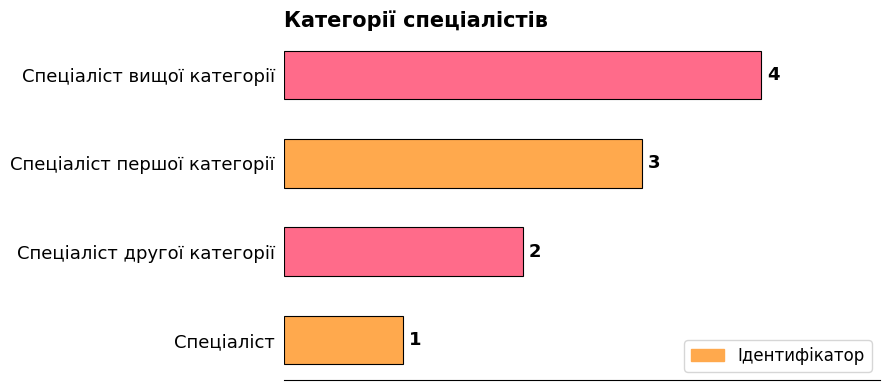

What is the change in value from Спеціаліст to Спеціаліст першої категорії?

+2